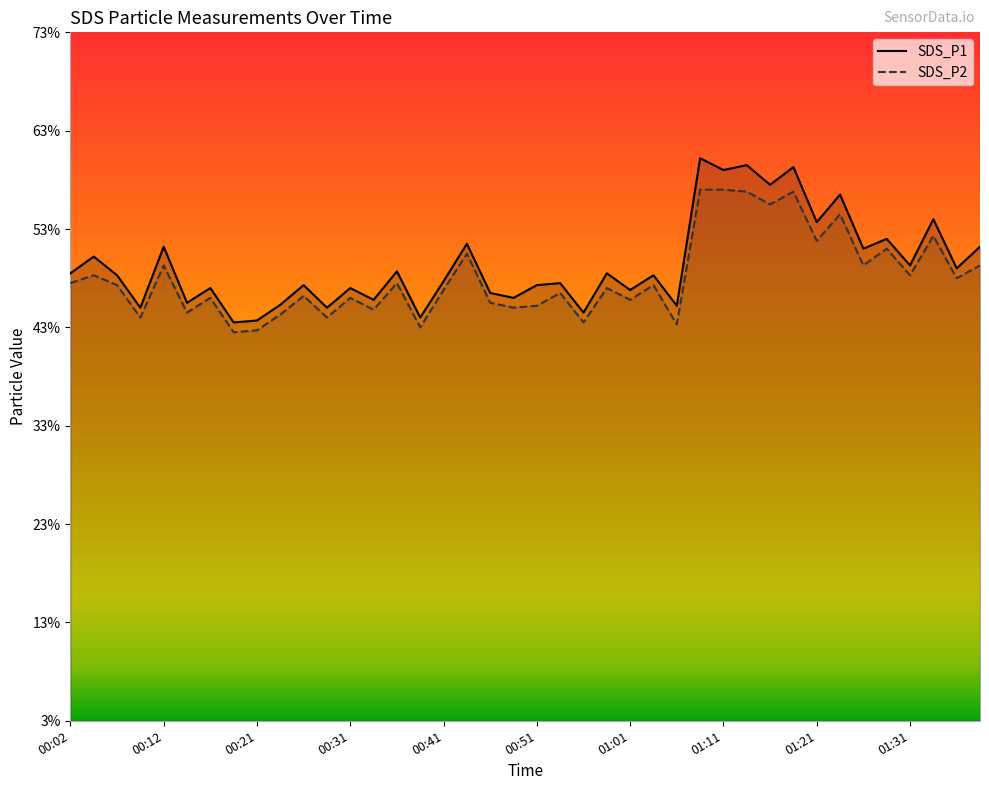

The value of SDS_P2 at 00:29 is 6.6. True or false?

False